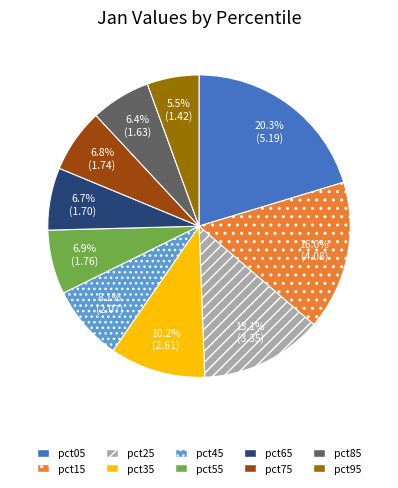

What portion of the pie excludes pct35?

89.8%